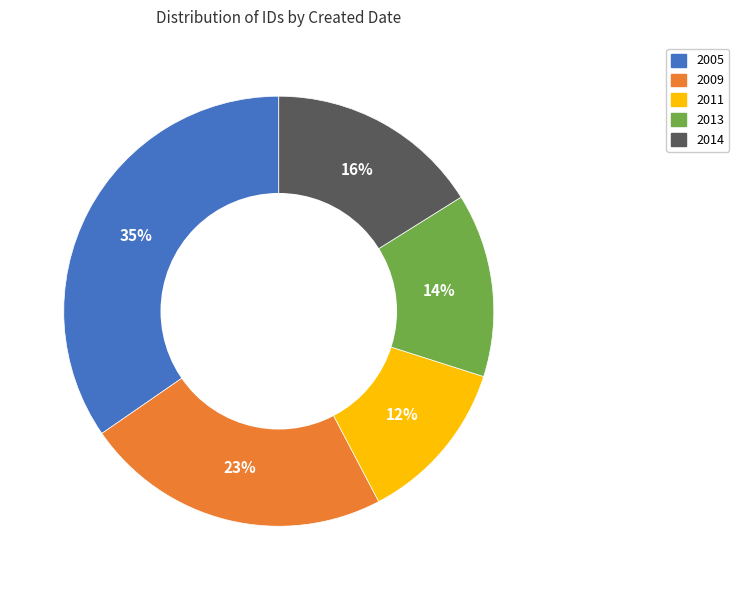

To the nearest percent, what is the average slice percentage?

20%